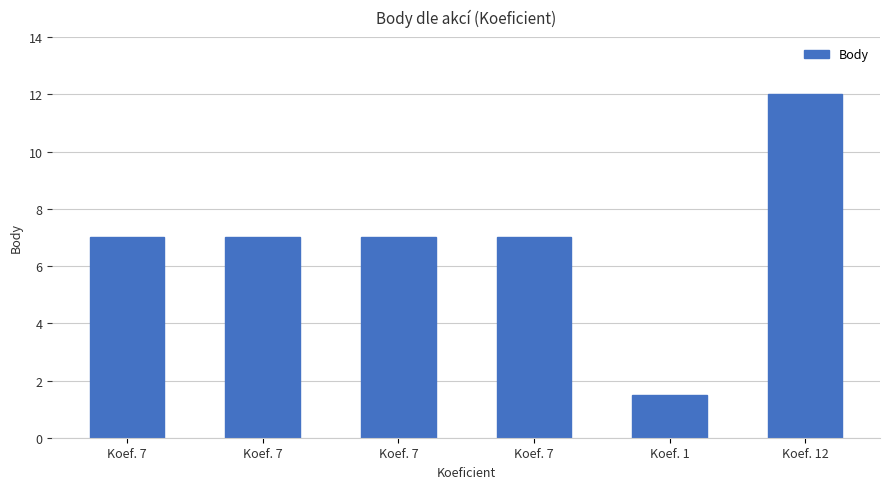

How many bars are there in total?

6